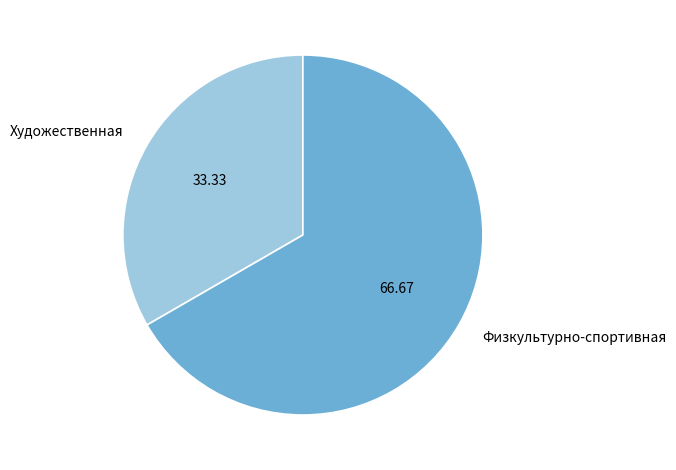

Which slice is the smallest?

Художественная